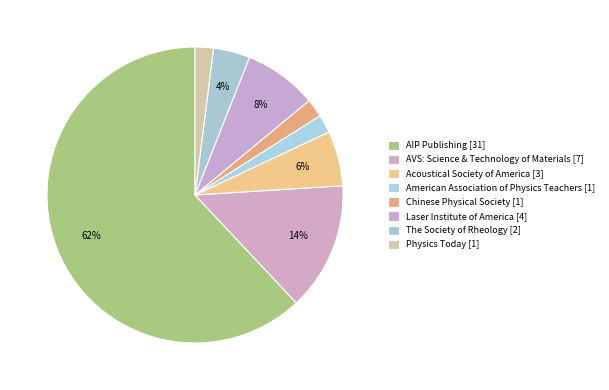

Does Laser Institute of America account for over 50% of the chart?

No